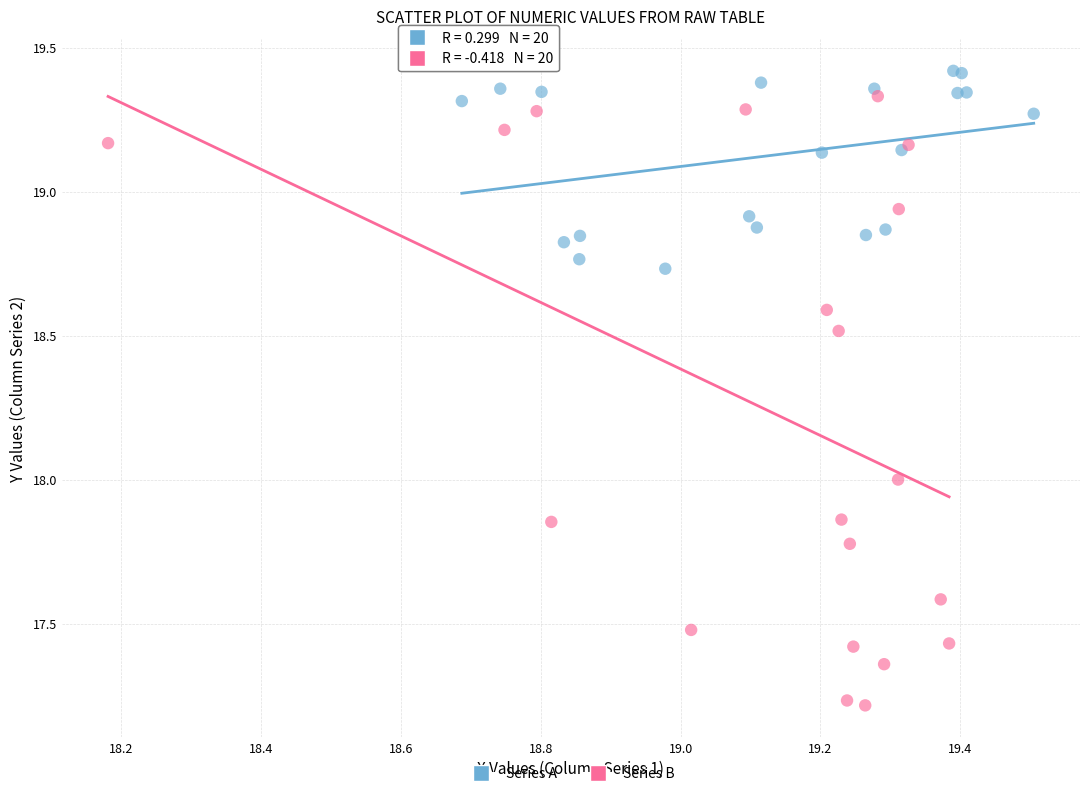

Which series has the widest spread of Y values?

Series B